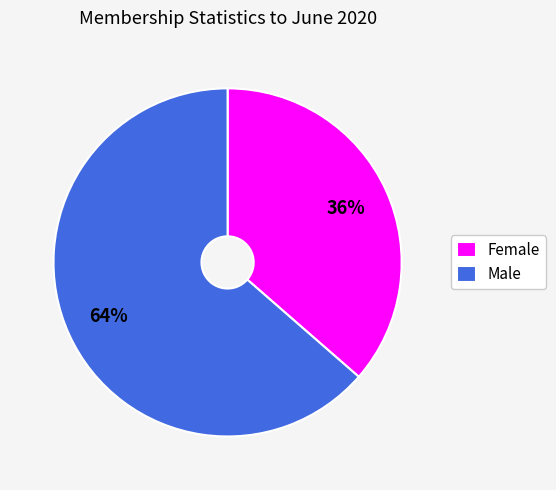

To the nearest percent, what is the combined percentage of Male and Female?

100%